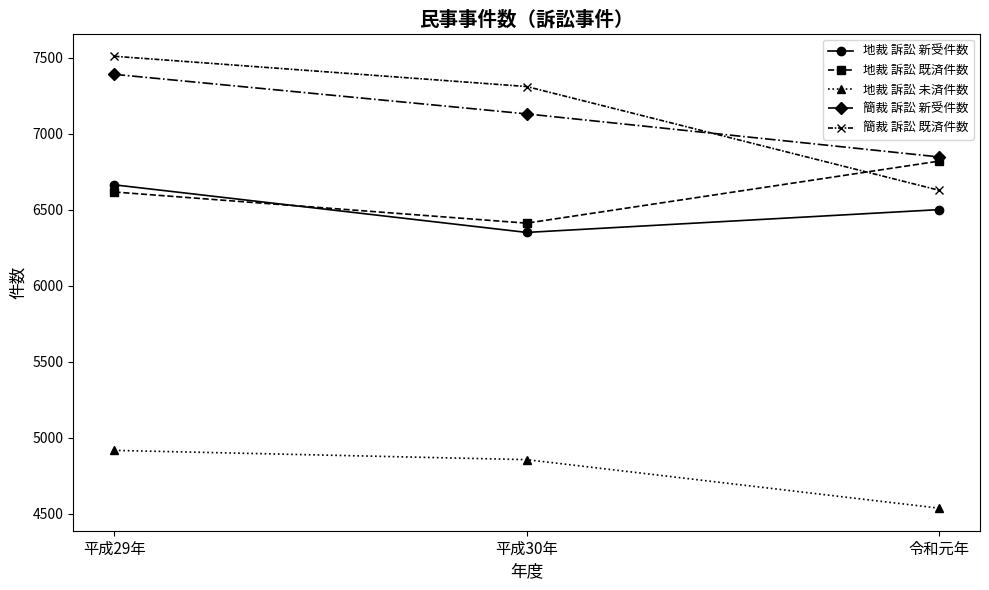

Reading right to left, transcribe all the data shown in this chart.

地裁 訴訟 新受件数: 令和元年=6501	平成30年=6351	平成29年=6664
地裁 訴訟 既済件数: 令和元年=6820	平成30年=6412	平成29年=6617
地裁 訴訟 未済件数: 令和元年=4537	平成30年=4856	平成29年=4917
簡裁 訴訟 新受件数: 令和元年=6848	平成30年=7131	平成29年=7391
簡裁 訴訟 既済件数: 令和元年=6629	平成30年=7311	平成29年=7510